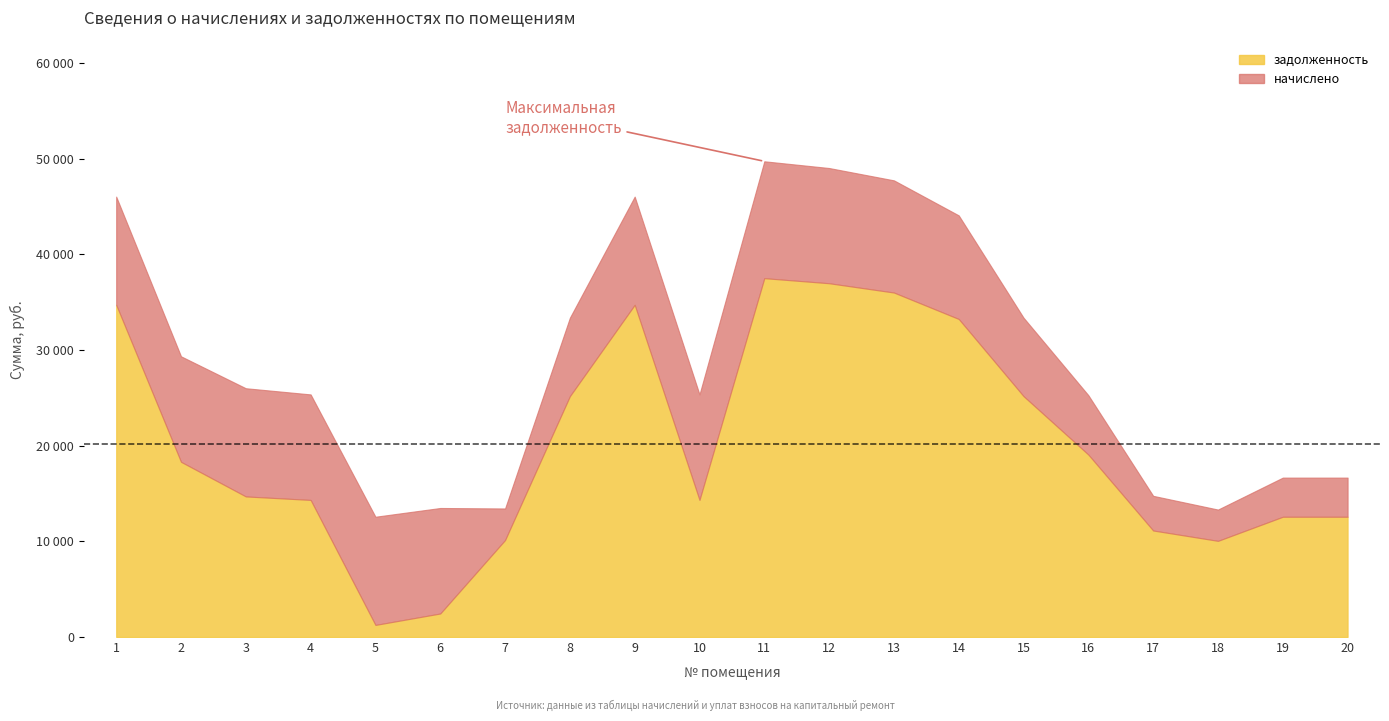

What is the difference between the начислено values at 5 and 12?

734.4